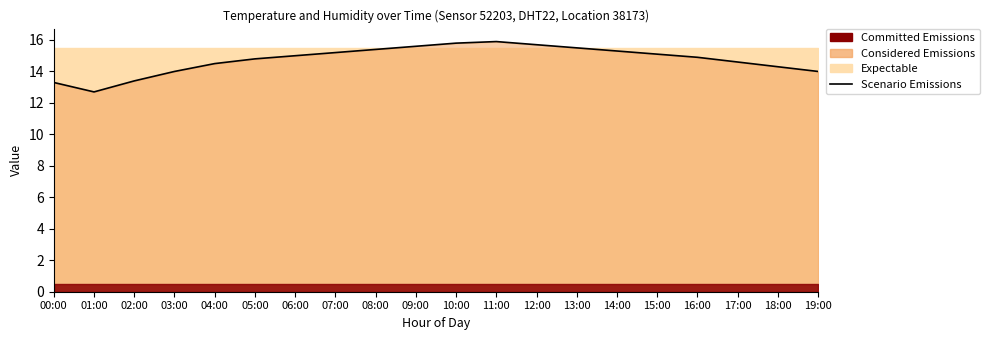

What is the value of the 16th point from the left?

15.1